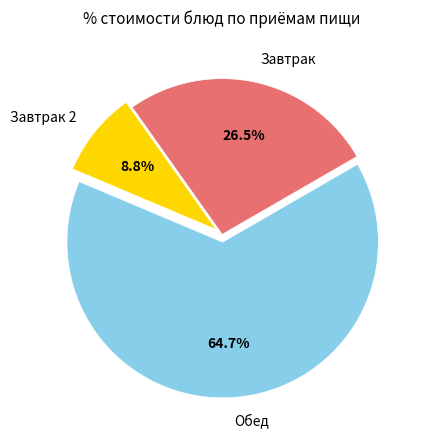

Rank the categories by value from lowest to highest.

Завтрак 2, Завтрак, Обед